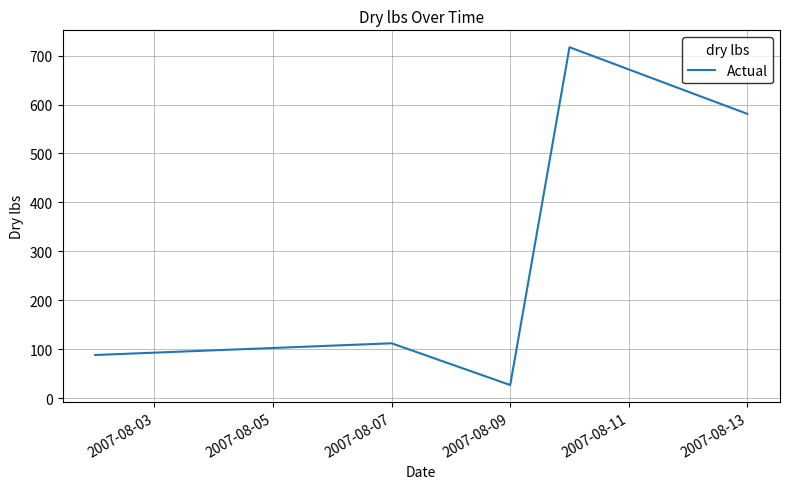

How many distinct data groups are displayed?

1